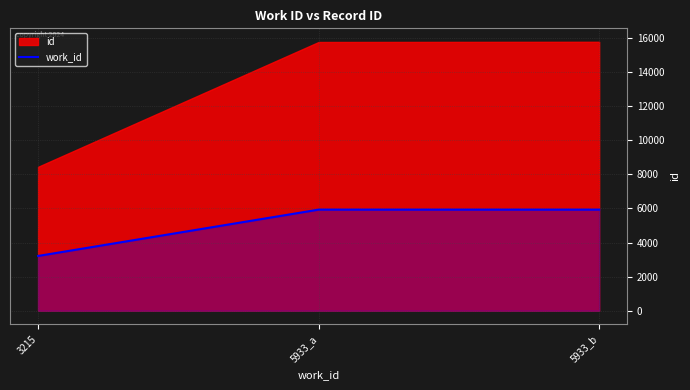

What is the minimum value shown in the chart?

3215